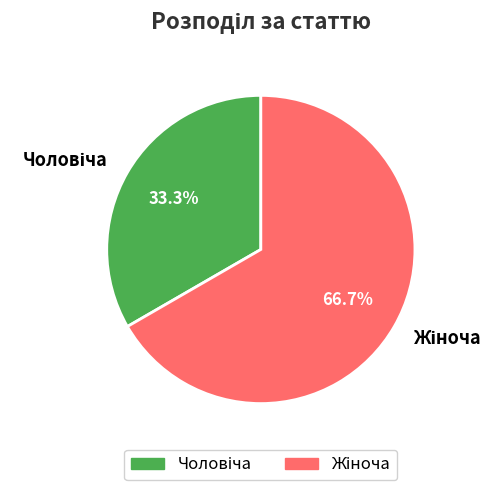

Is there a majority slice in this chart?

Yes